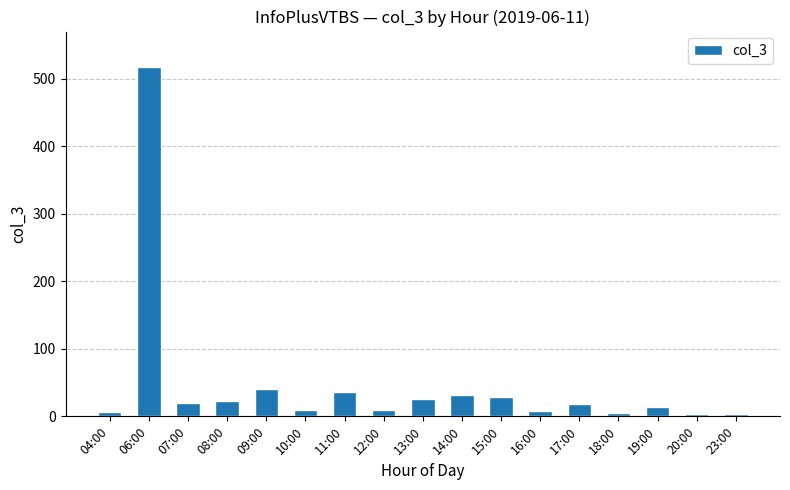

What is the ratio of the value at 10:00 to the value at 15:00?

0.3